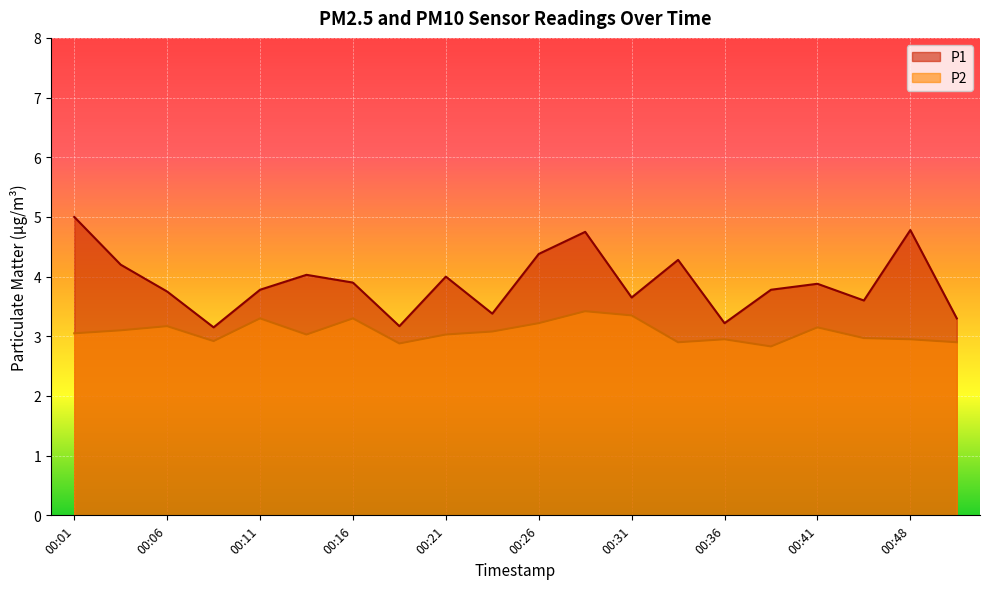

List the labels in order of P2 value, smallest first.

00:38, 00:19, 00:33, 00:51, 00:09, 00:36, 00:48, 00:46, 00:14, 00:21, 00:01, 00:23, 00:04, 00:41, 00:06, 00:26, 00:11, 00:16, 00:31, 00:28